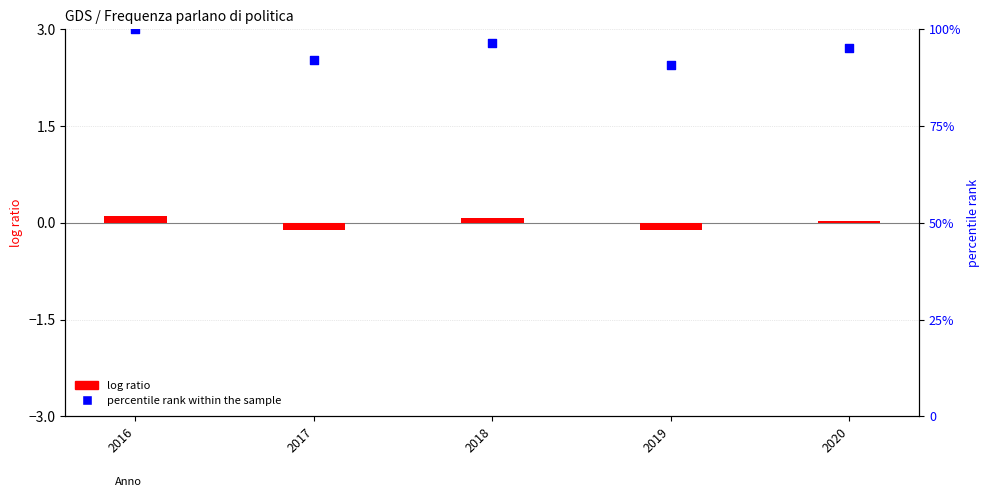

What are all the series names shown in the legend?

log ratio, percentile rank within the sample